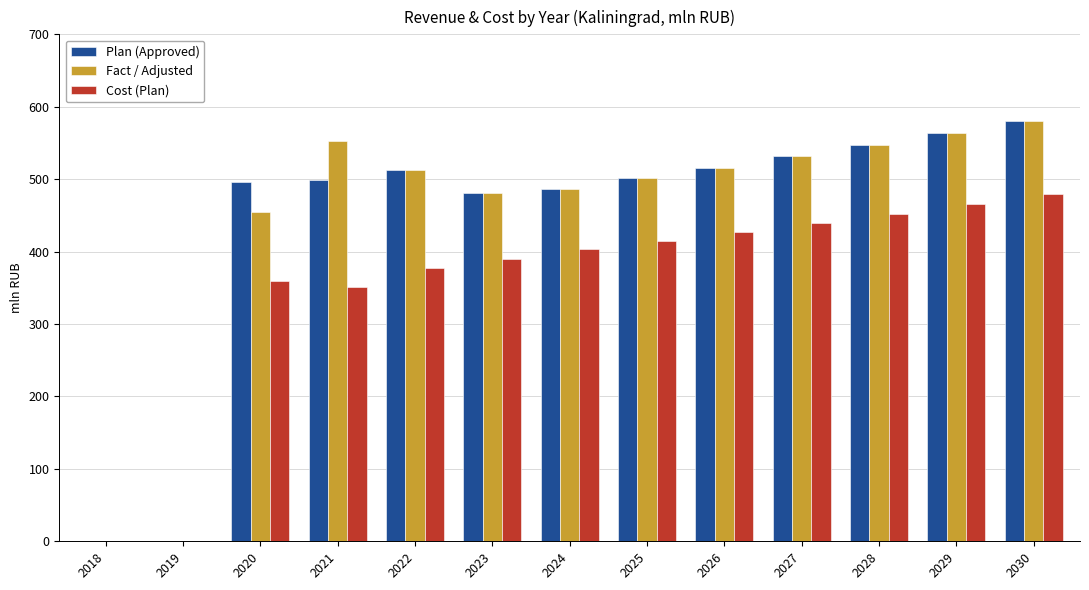

What is the sum of the Cost (Plan) values at 2018 and 2027?

439.3